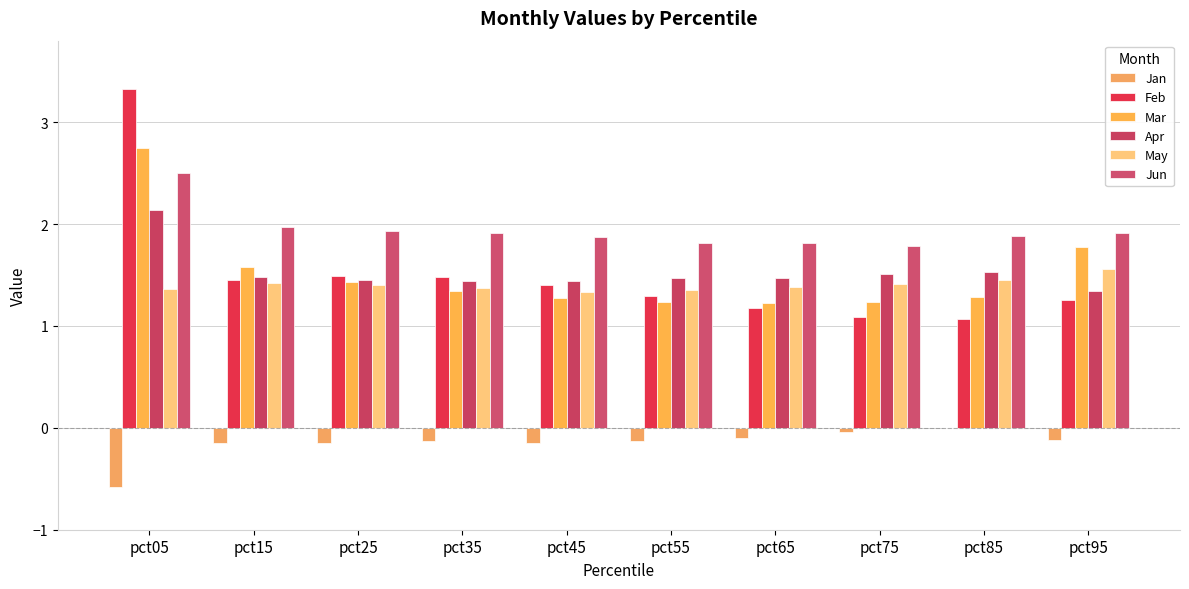

How many groups of bars are there?

10